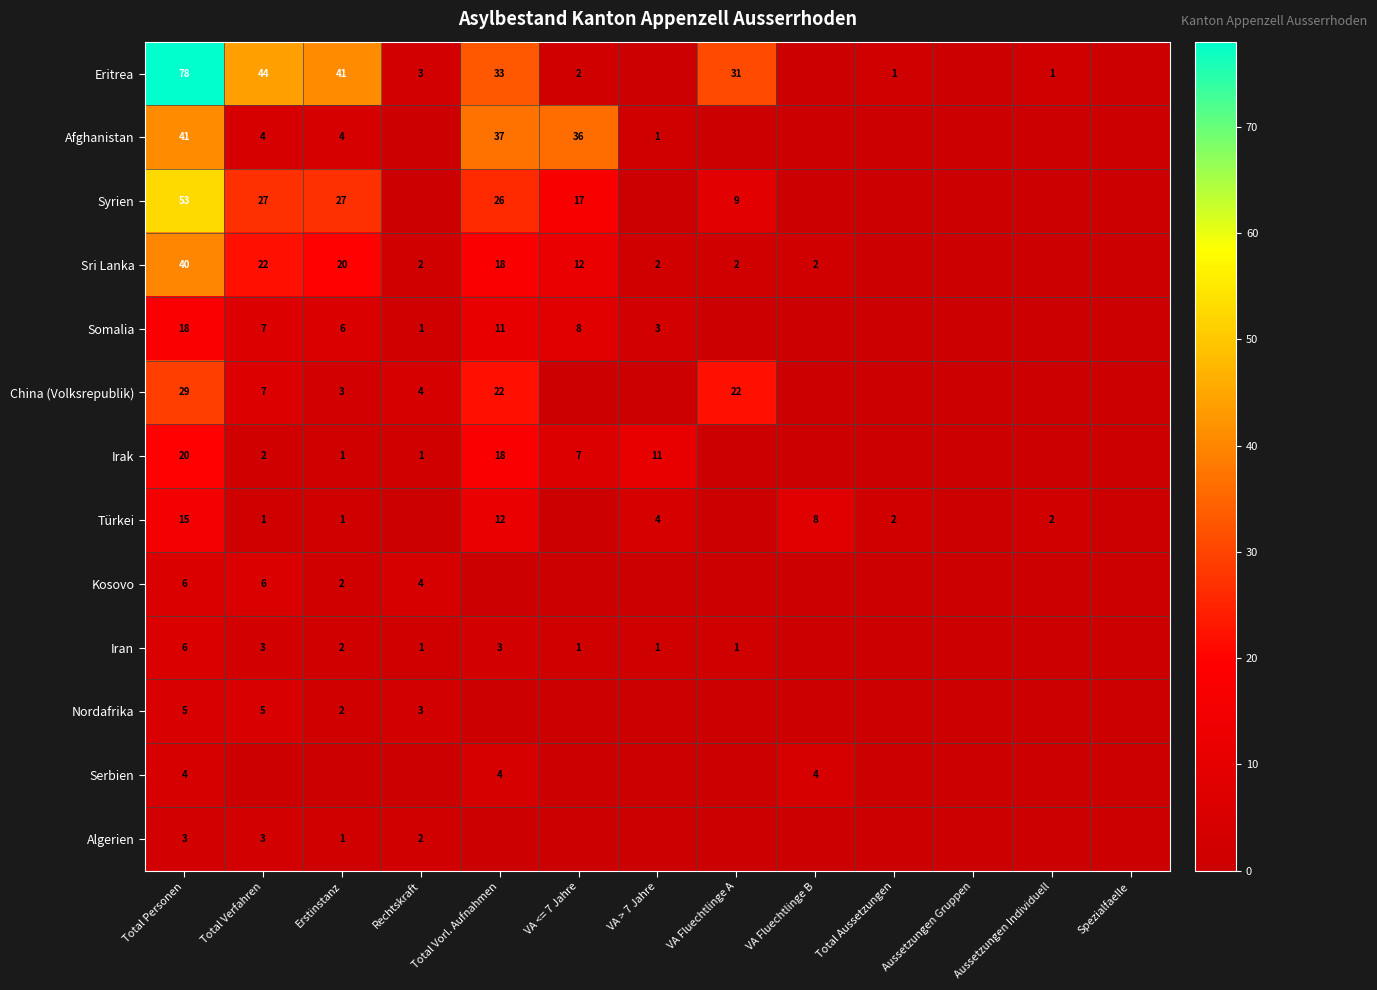

Is it true that Eritrea equals 68 at Total Verfahren?

False